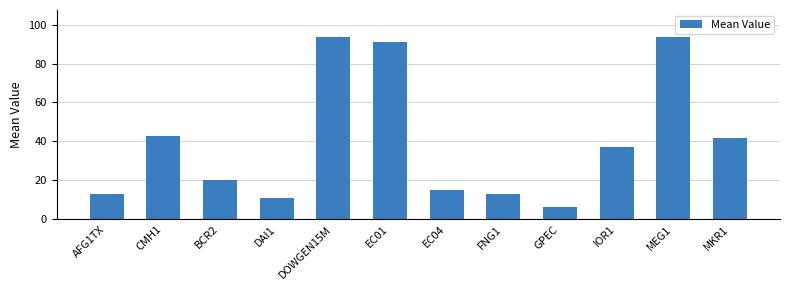

At which label is the value closest to 49?

CMH1